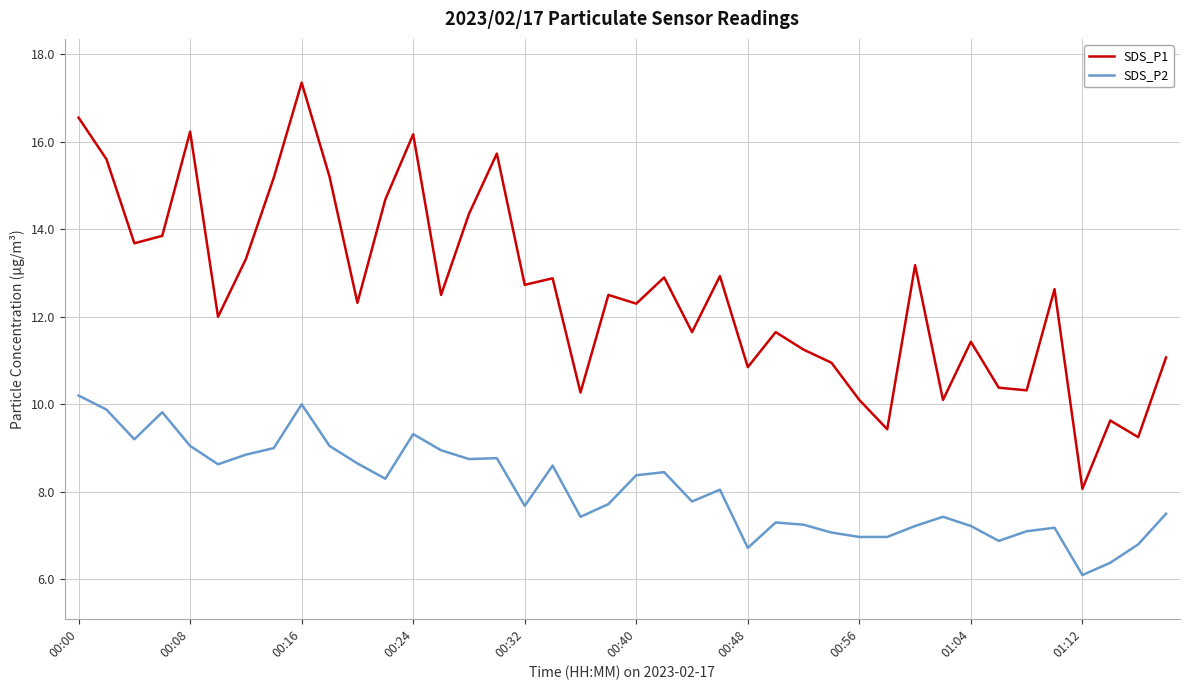

Which series has the largest range (max minus min)?

SDS_P1